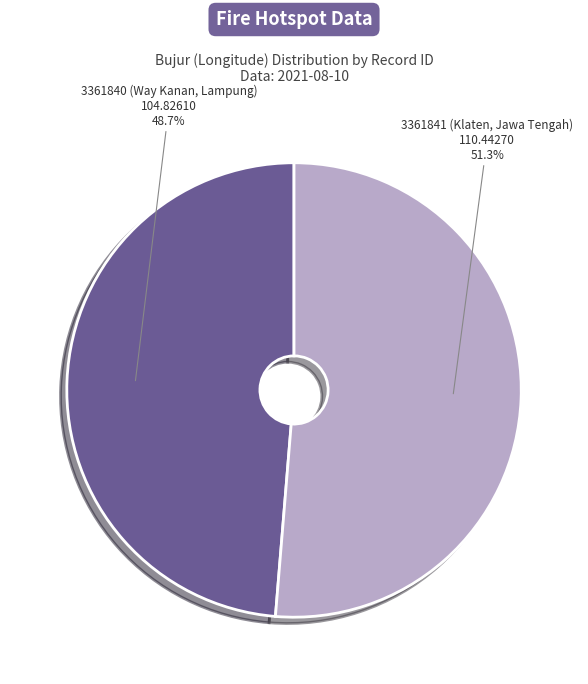

Is there any slice that represents more than half of the pie?

Yes